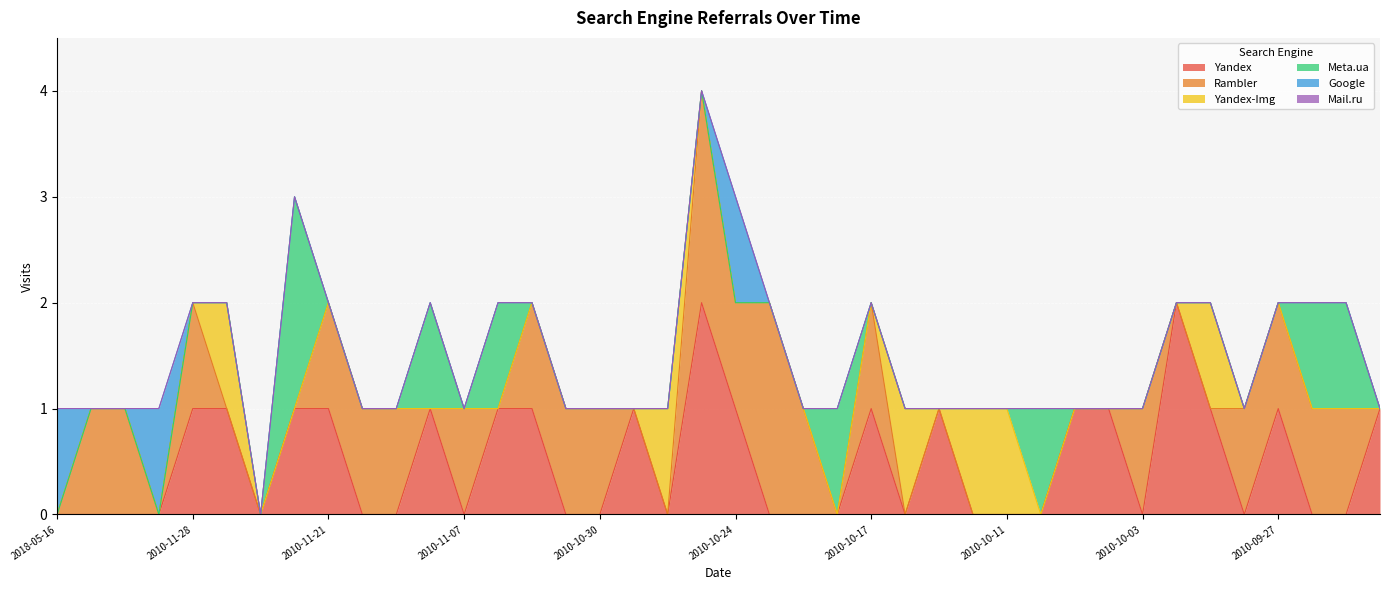

How many series are shown in this chart?

6